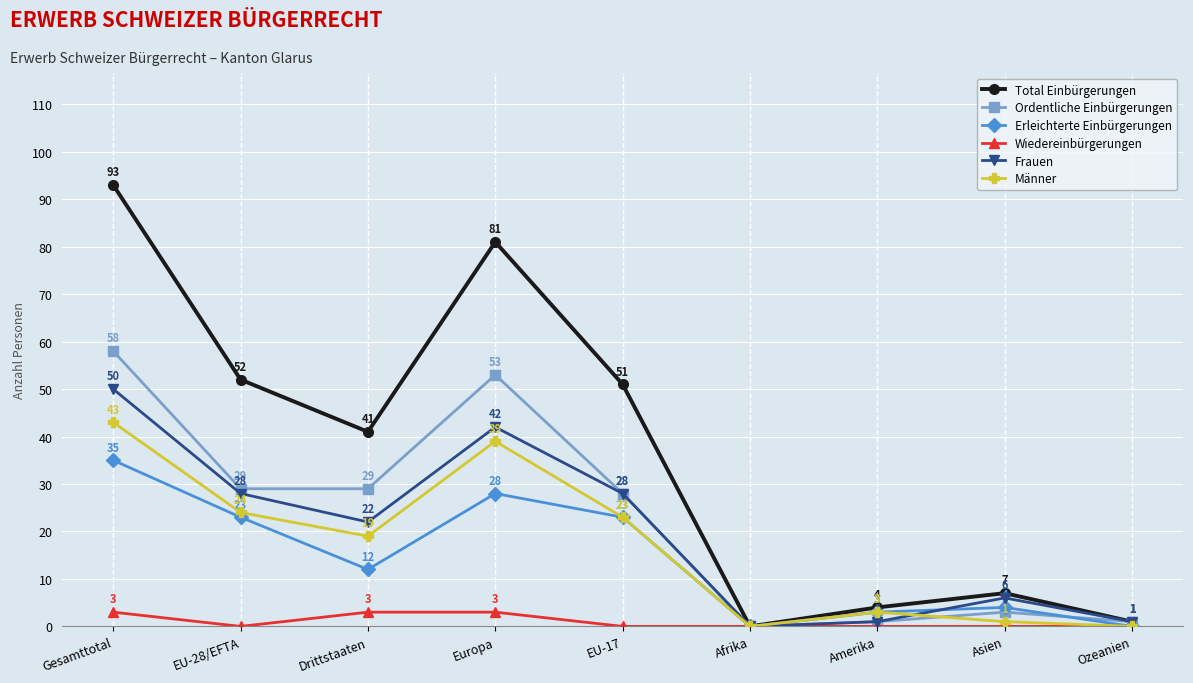

How many values in Frauen are above zero?

8